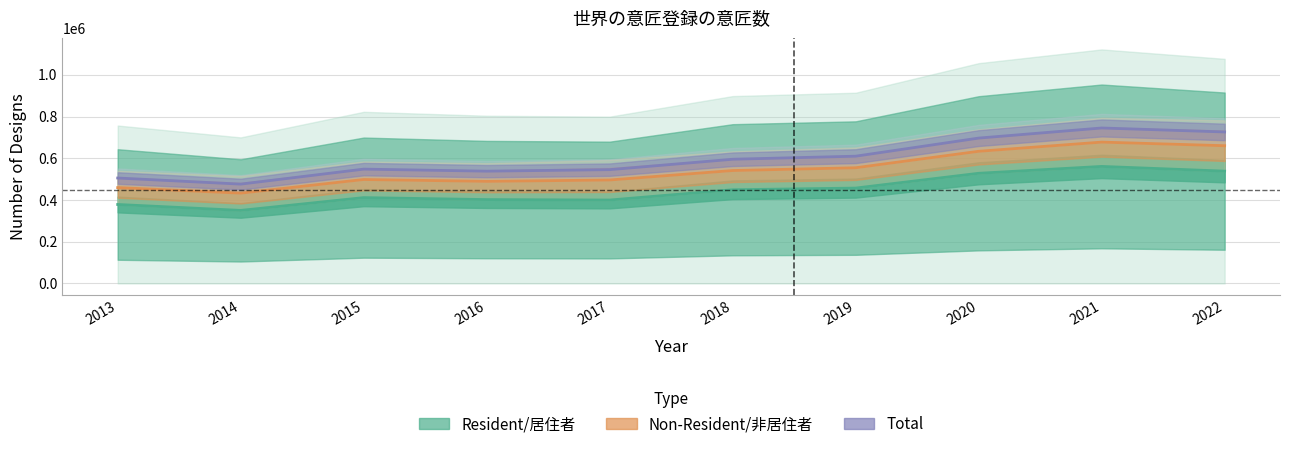

The Total series shows 726055 at 2022. True or false?

True